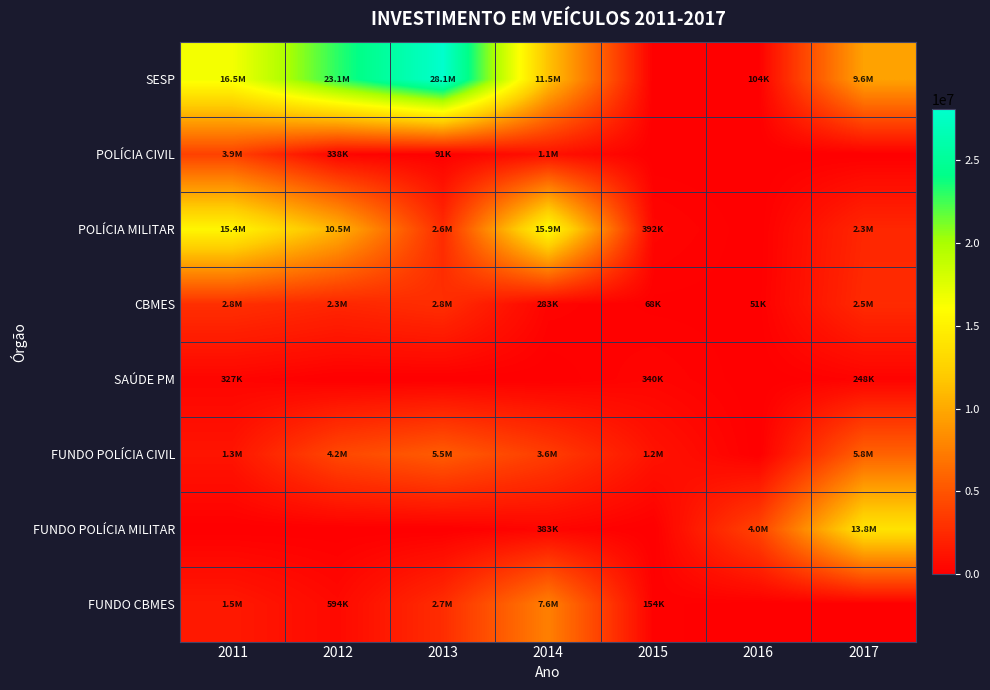

Rank the series at 2014 from highest to lowest value.

POLÍCIA MILITAR, SESP, FUNDO CBMES, FUNDO POLÍCIA CIVIL, POLÍCIA CIVIL, FUNDO POLÍCIA MILITAR, CBMES, SAÚDE PM